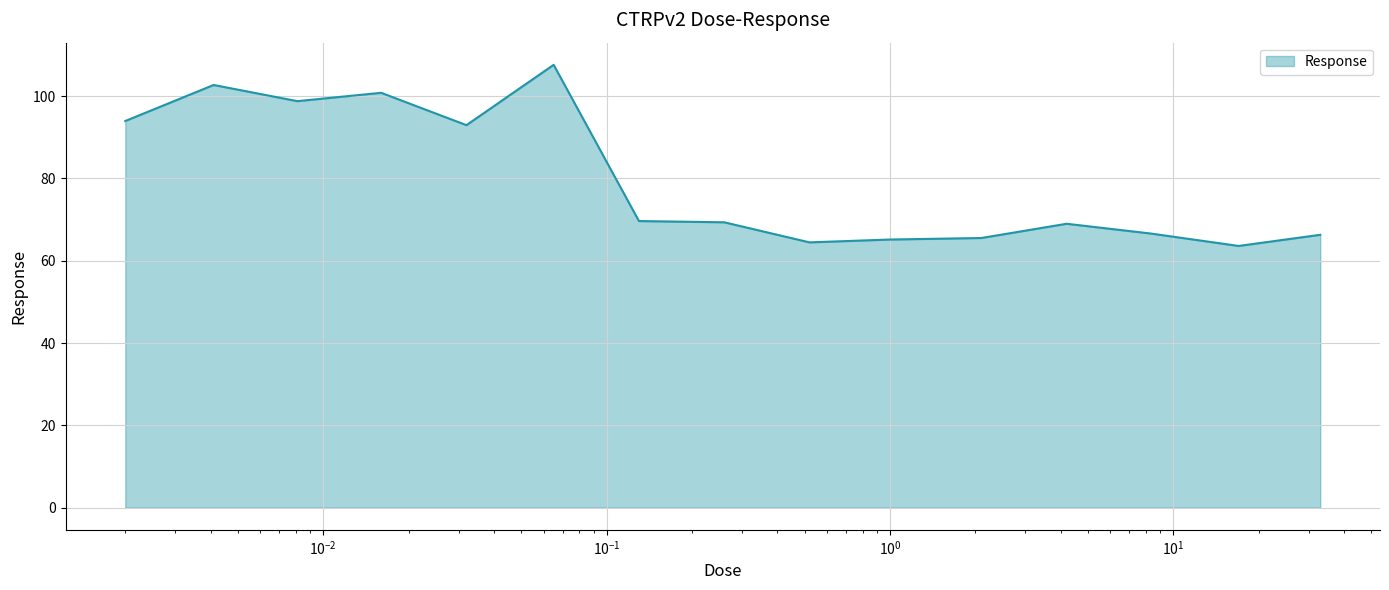

What is the difference between the maximum and minimum values?

44.0